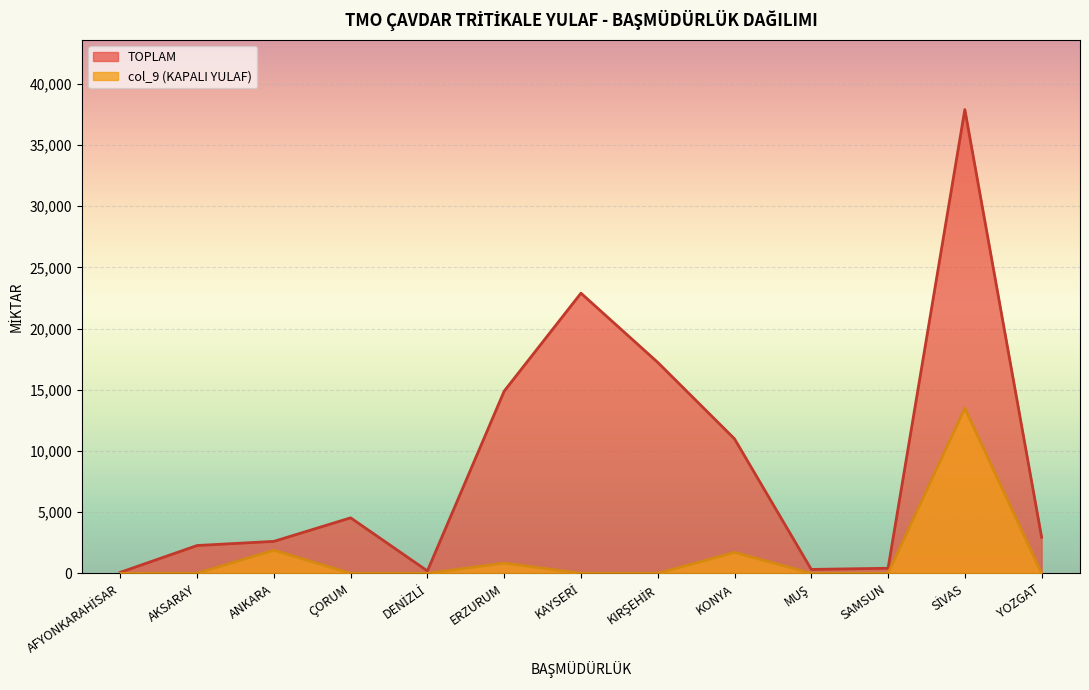

True or false: col_9 line and TOPLAM line intersect in this chart.

False